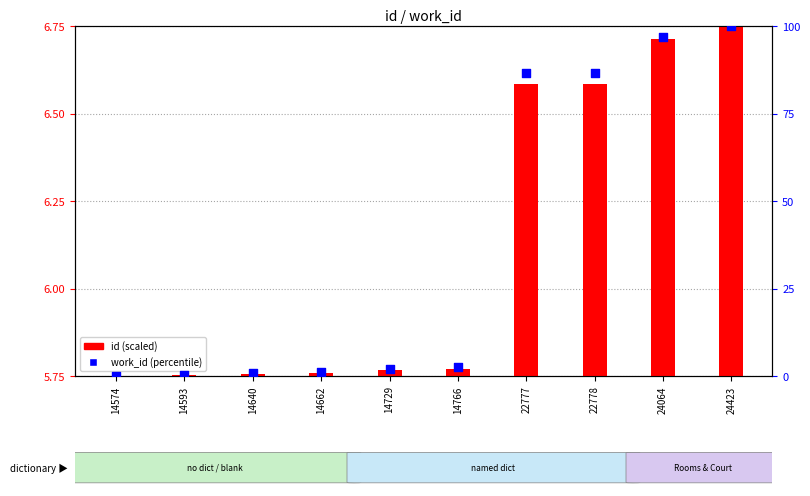

What are all the series names shown in the legend?

id (scaled), work_id (percentile)